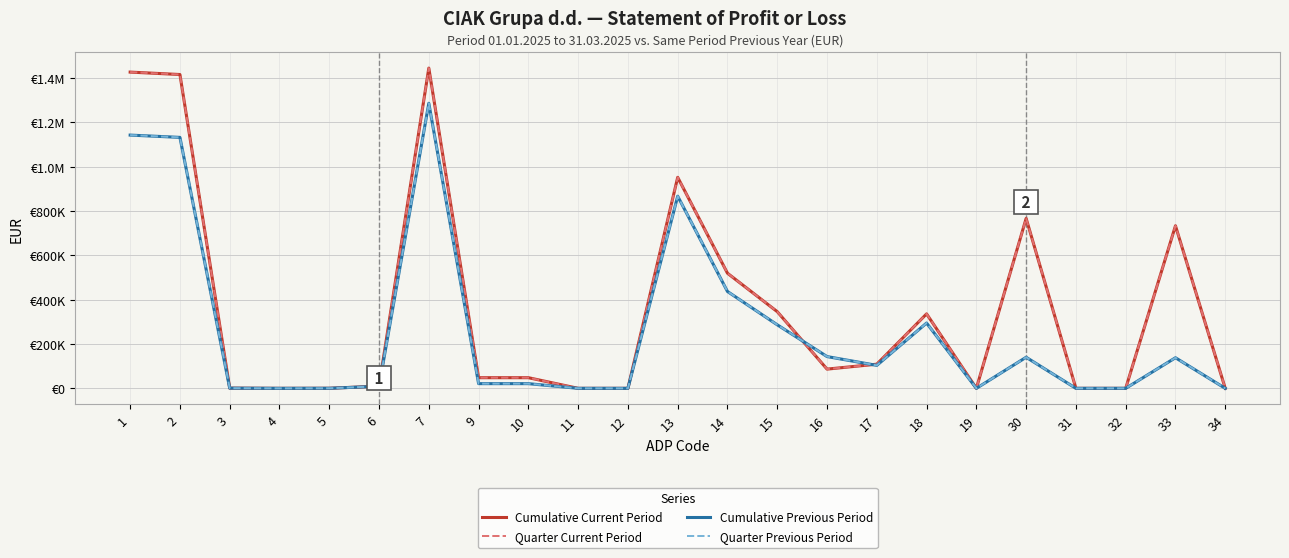

At which label does Cumulative Previous Period first exceed 21142?

1